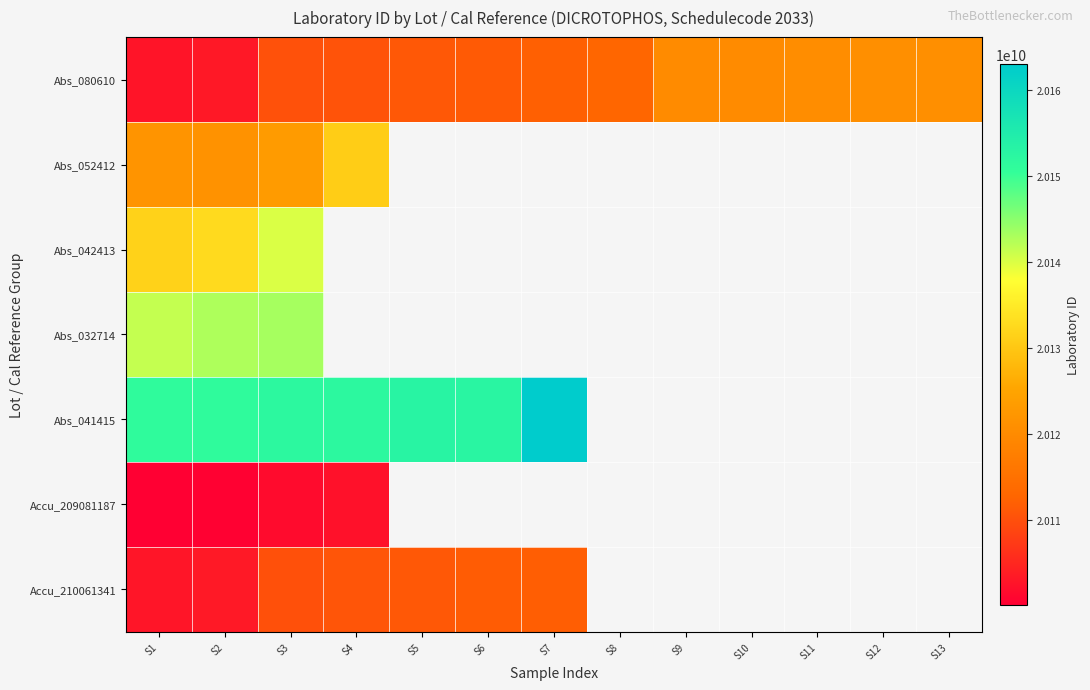

What is the difference between the highest and lowest values at S3?

50140126.0